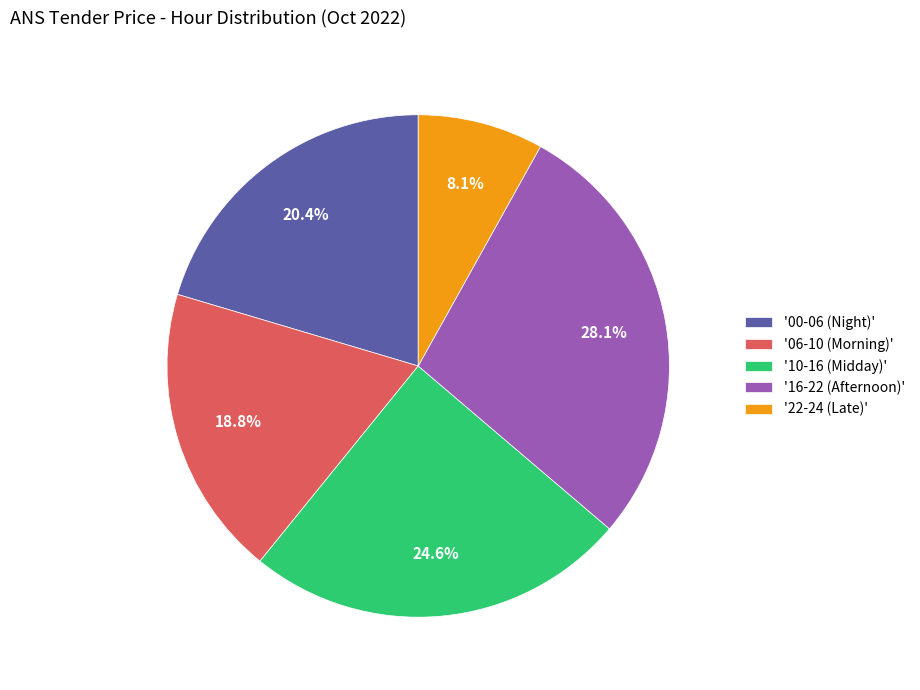

Approximately how many times larger is the value at '22-24 (Late)' compared to '10-16 (Midday)'?

0.3